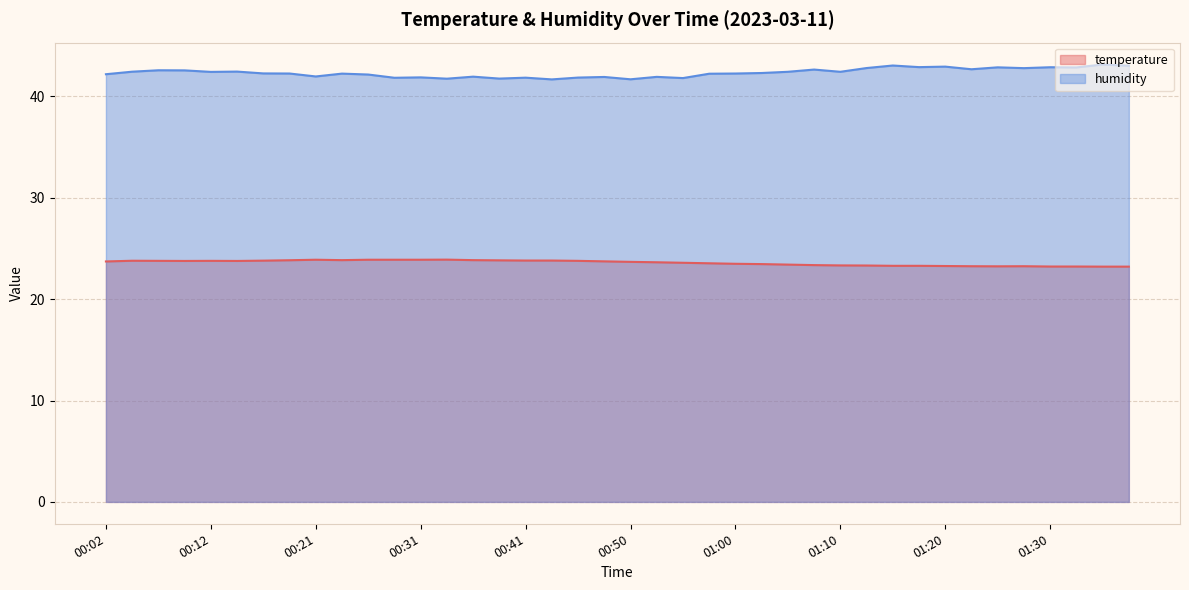

What is the label of the 3rd point from the left?

00:07